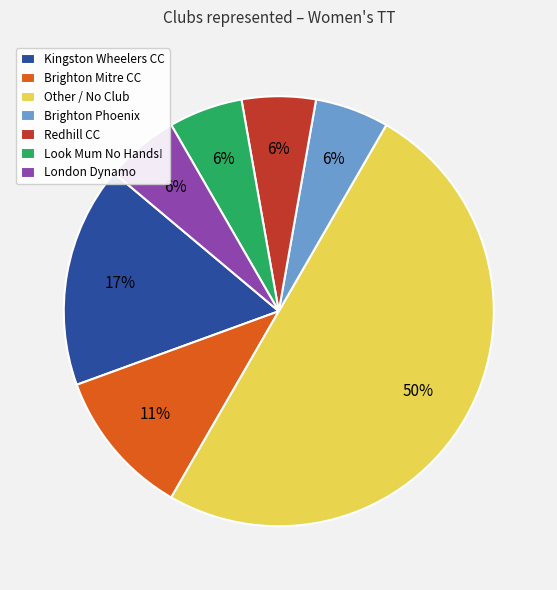

To the nearest percent, what percentage of the pie is Kingston Wheelers CC?

17%